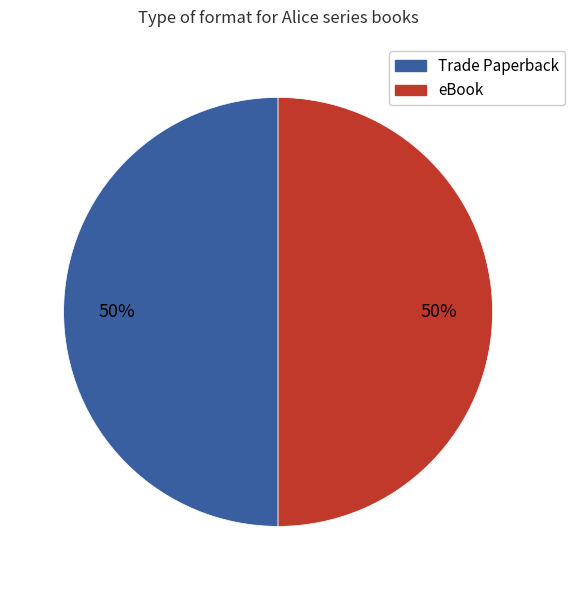

Count the number of slices in the pie.

2